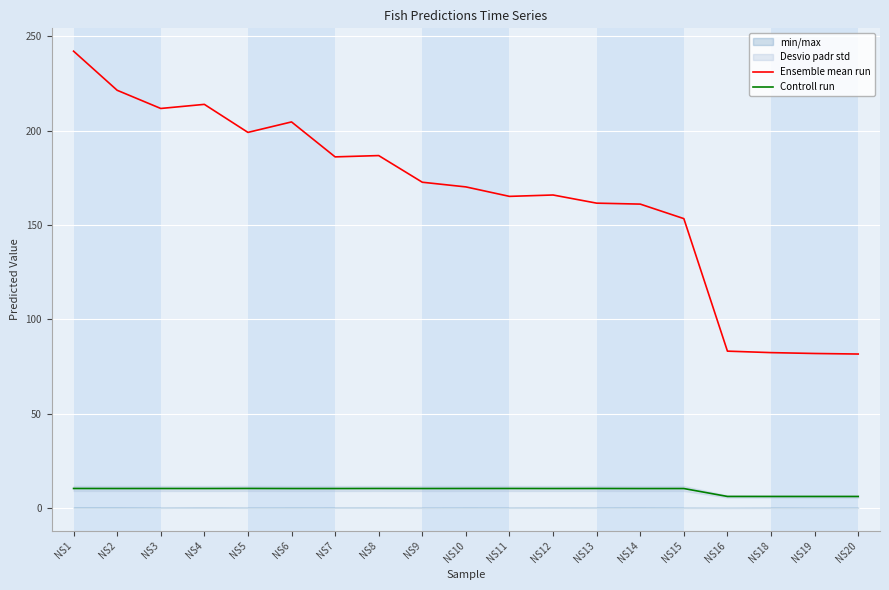

True or false: Controll run and Ensemble mean run intersect in this chart.

False